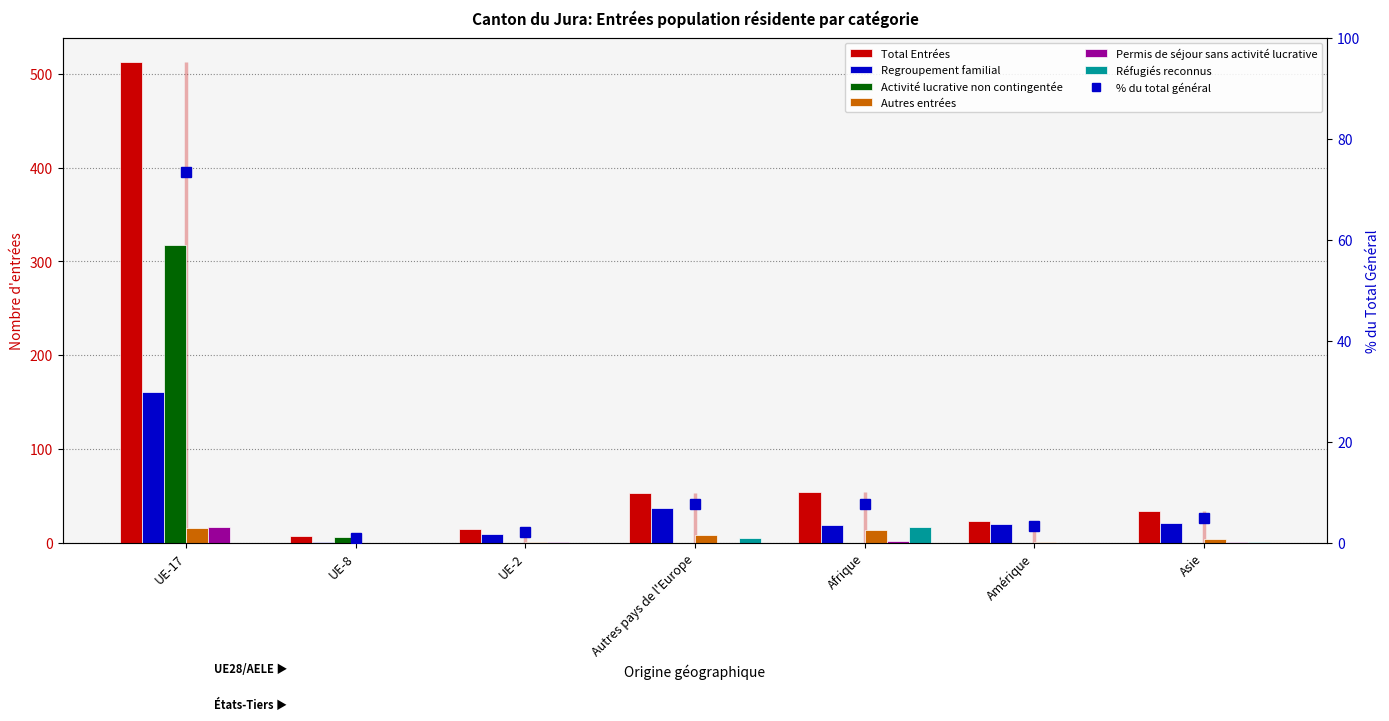

Which category has the highest value across all series?

UE-17